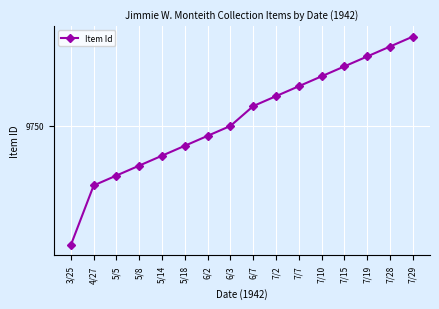

What is the average value?

9751